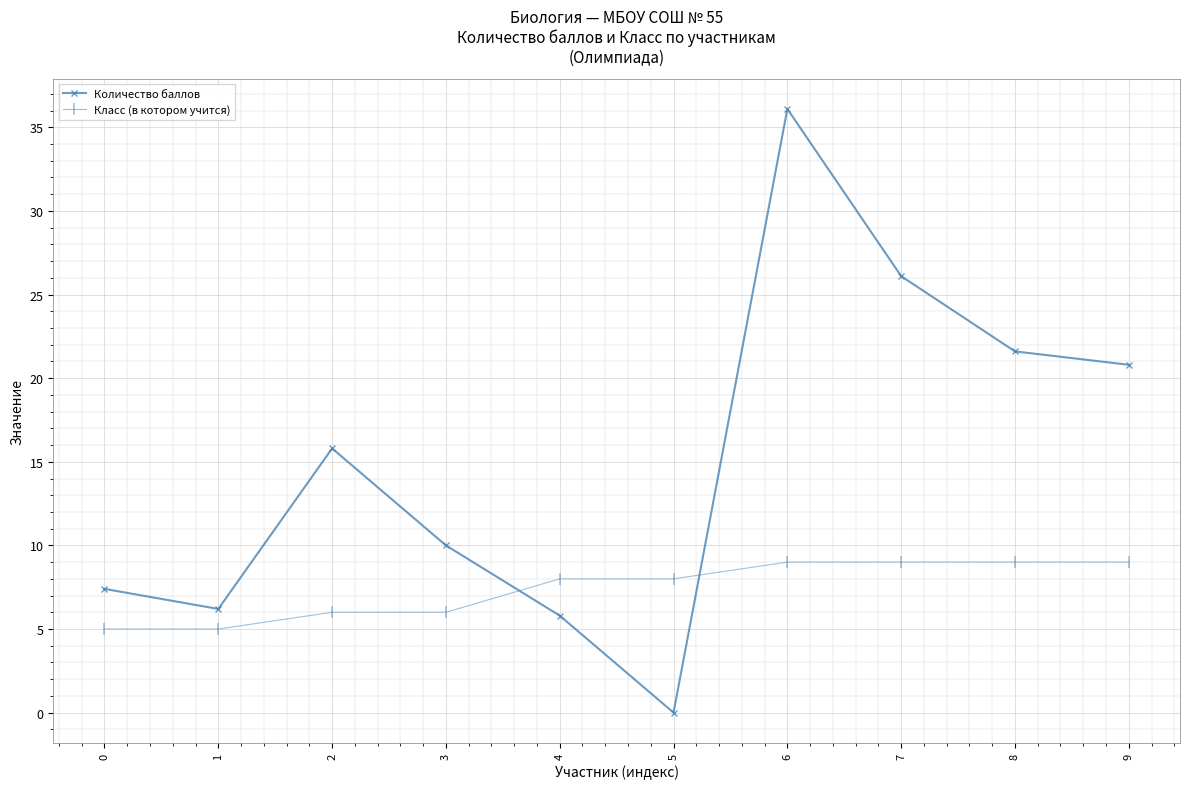

Reading left to right, list all the values displayed in this chart.

Количество баллов: 7.4	6.2	15.8	10.0	5.8	0.0	36.1	26.1	21.6	20.8
Класс (в котором учится): 5.0	5.0	6.0	6.0	8.0	8.0	9.0	9.0	9.0	9.0